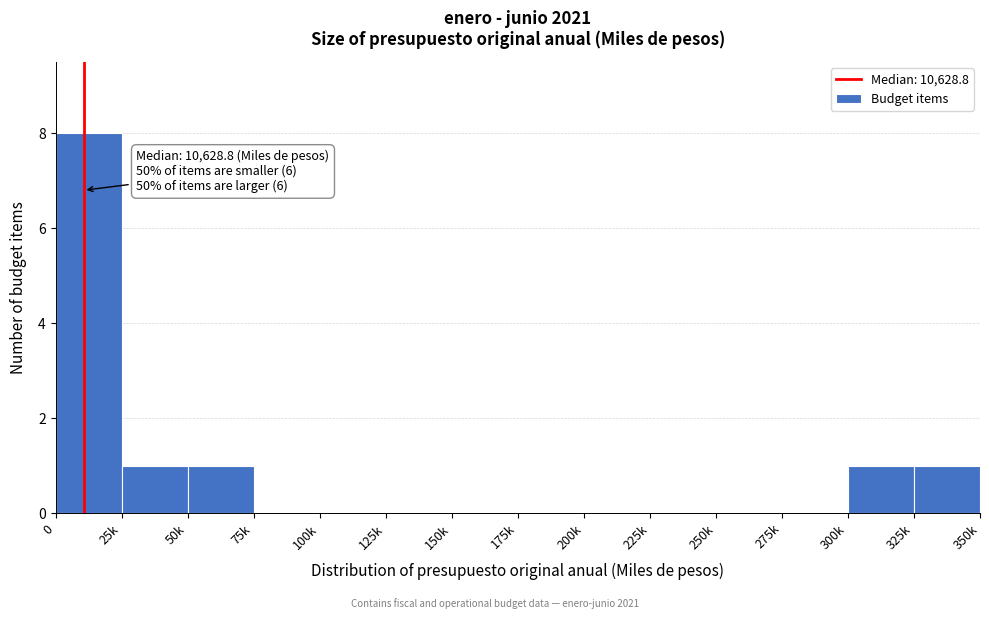

Reading left to right, extract all data points from this chart.

0=8	25k=1	50k=1	75k=0	100k=0	125k=0	150k=0	175k=0	200k=0	225k=0	250k=0	275k=0	300k=1	325k=1